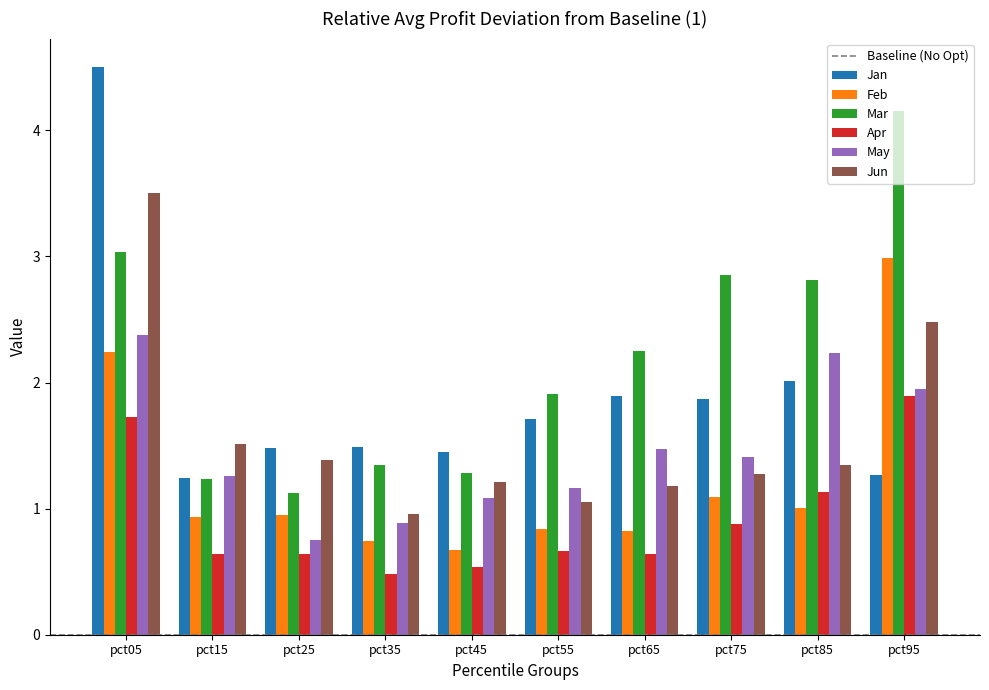

List the series in order of their peak value, highest first.

Jan, Mar, Jun, Feb, May, Apr